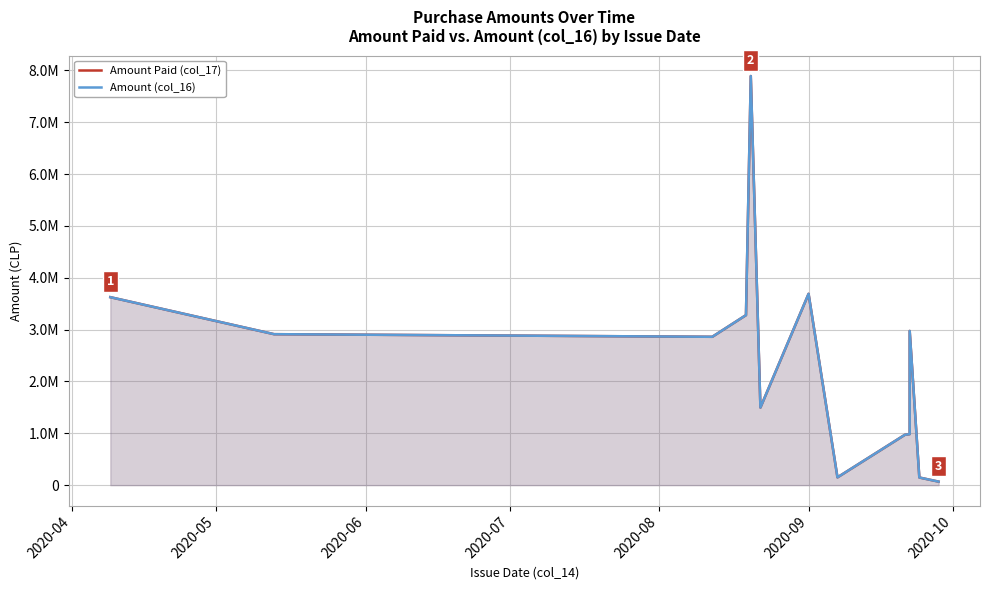

Reading left to right, what are all the values shown in this chart?

Amount Paid (col_17): 3624992	2911335	2860712	3278688	7889938	1496818	3689238	149940	970945	984130	2973810	147110	67500
Amount (col_16): 3624992	2911335	2860712	3278688	7889938	1496818	3689238	149940	970945	984130	2973940	147110	67500